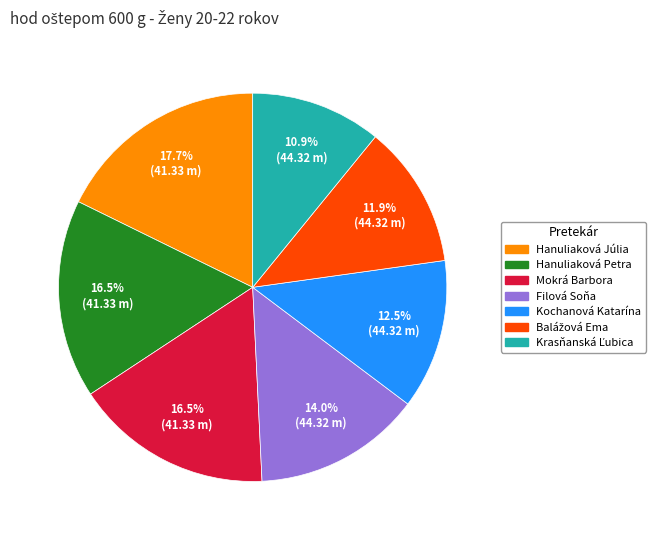

Which slice is the largest?

Hanuliaková Júlia